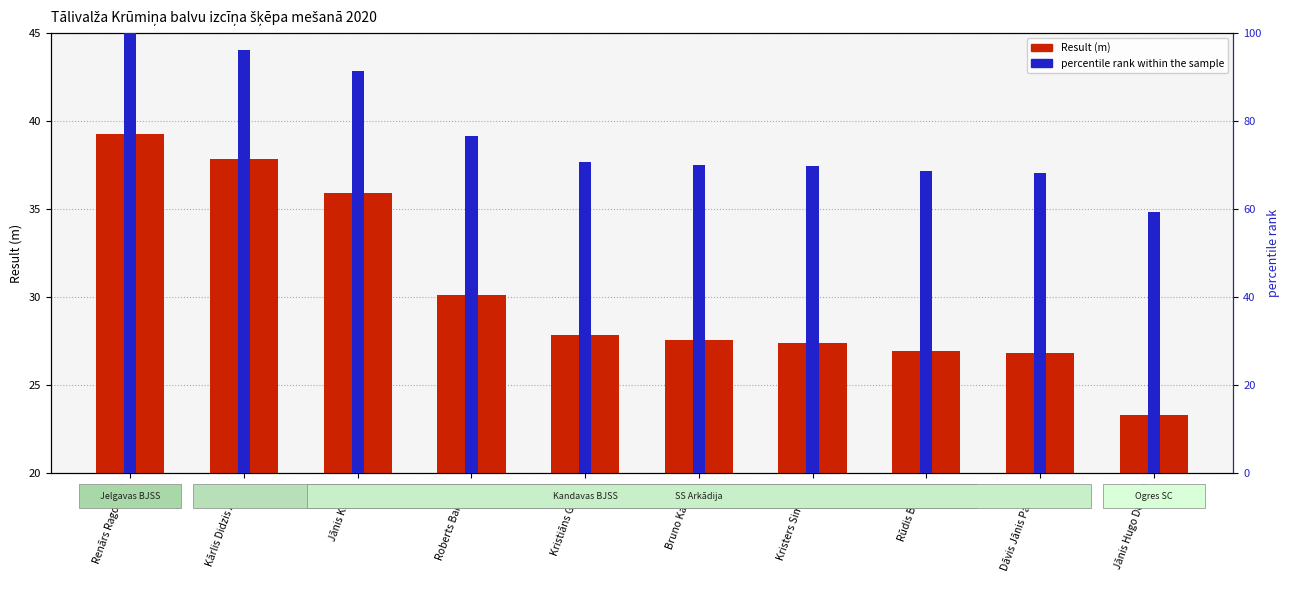

Reading left to right, extract all data points from this chart.

Result (m): Renārs Ragovskis=39.3	Kārlis Didzis Asars=37.8	Jānis Kresse=35.9	Roberts Barkāns=30.1	Kristiāns Gleglū=27.8	Bruno Kalniņš=27.5	Kristers Simsons=27.4	Rūdis Babris=27.0	Dāvis Jānis Paeglis=26.8	Jānis Hugo Doniņš=23.3
percentile rank within the sample: Renārs Ragovskis=100.0	Kārlis Didzis Asars=96.3	Jānis Kresse=91.5	Roberts Barkāns=76.6	Kristiāns Gleglū=70.8	Bruno Kalniņš=70.1	Kristers Simsons=69.7	Rūdis Babris=68.6	Dāvis Jānis Paeglis=68.3	Jānis Hugo Doniņš=59.4